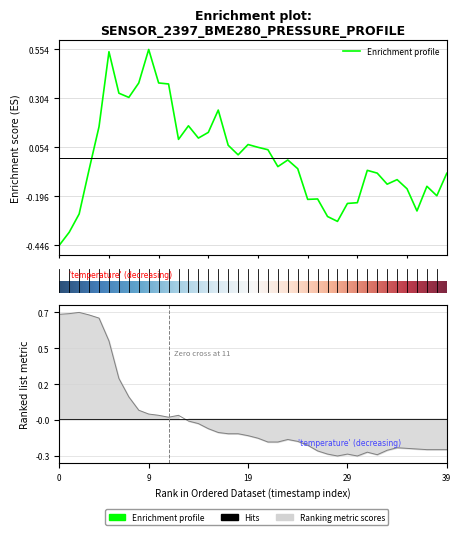

Reading right to left, extract all data points from this chart.

pressure: -0.1	-0.2	-0.1	-0.3	-0.2	-0.1	-0.1	-0.1	-0.1	-0.2	-0.2	-0.3	-0.3	-0.2	-0.2	-0.1	-0.0	-0.0	0.0	0.1	0.1	0.0	0.1	0.2	0.1	0.1	0.2	0.1	0.4	0.4	0.6	0.4	0.3	0.3	0.5	0.2	-0.1	-0.3	-0.4	-0.4
temperature: -0.2	-0.2	-0.2	-0.2	-0.2	-0.2	-0.2	-0.3	-0.2	-0.3	-0.2	-0.3	-0.2	-0.2	-0.2	-0.2	-0.1	-0.2	-0.2	-0.1	-0.1	-0.1	-0.1	-0.1	-0.1	-0.0	-0.0	0.0	0.0	0.0	0.0	0.1	0.2	0.3	0.5	0.7	0.7	0.7	0.7	0.7